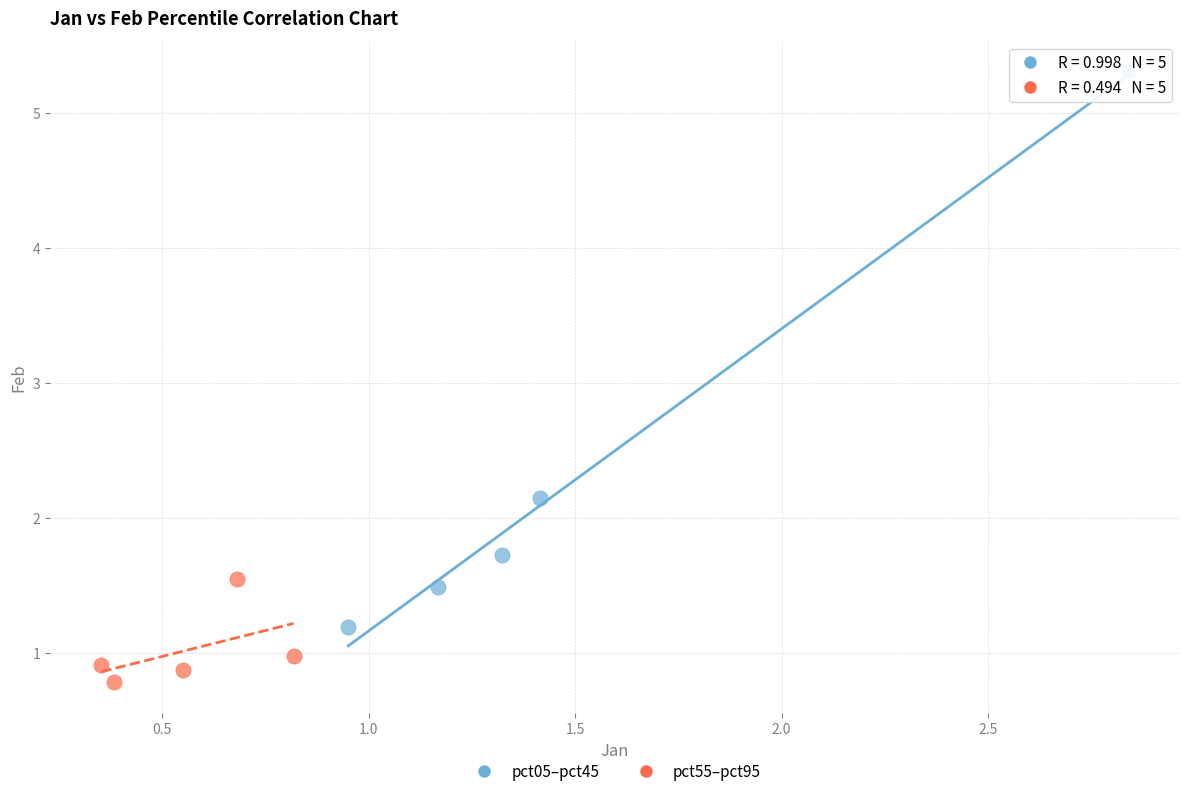

Which series reaches the maximum Y coordinate?

pct05–pct45